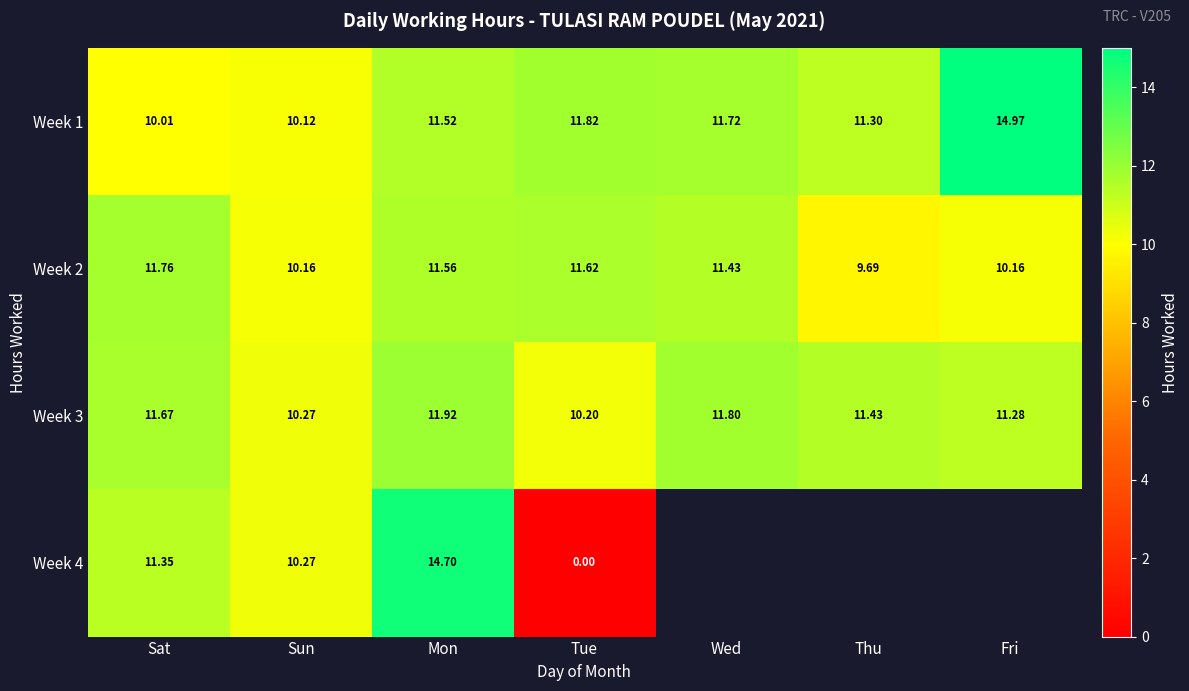

What is the spread (max minus min) of values at Sun?

0.2